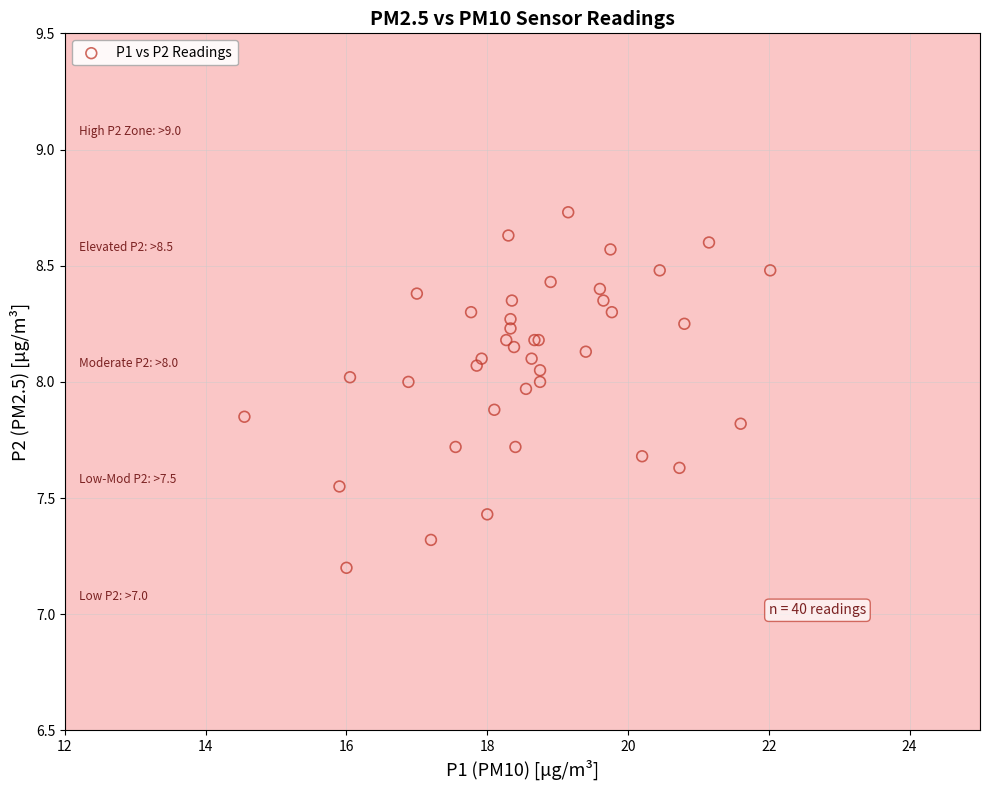

What Y value in the scatter plot is closest to 7?

7.2